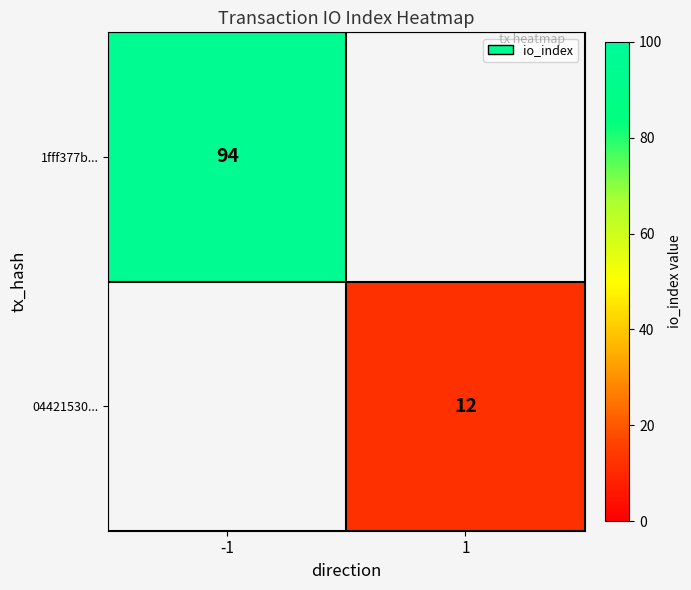

True or false: 04421530... has a value of 12 at 1.

True